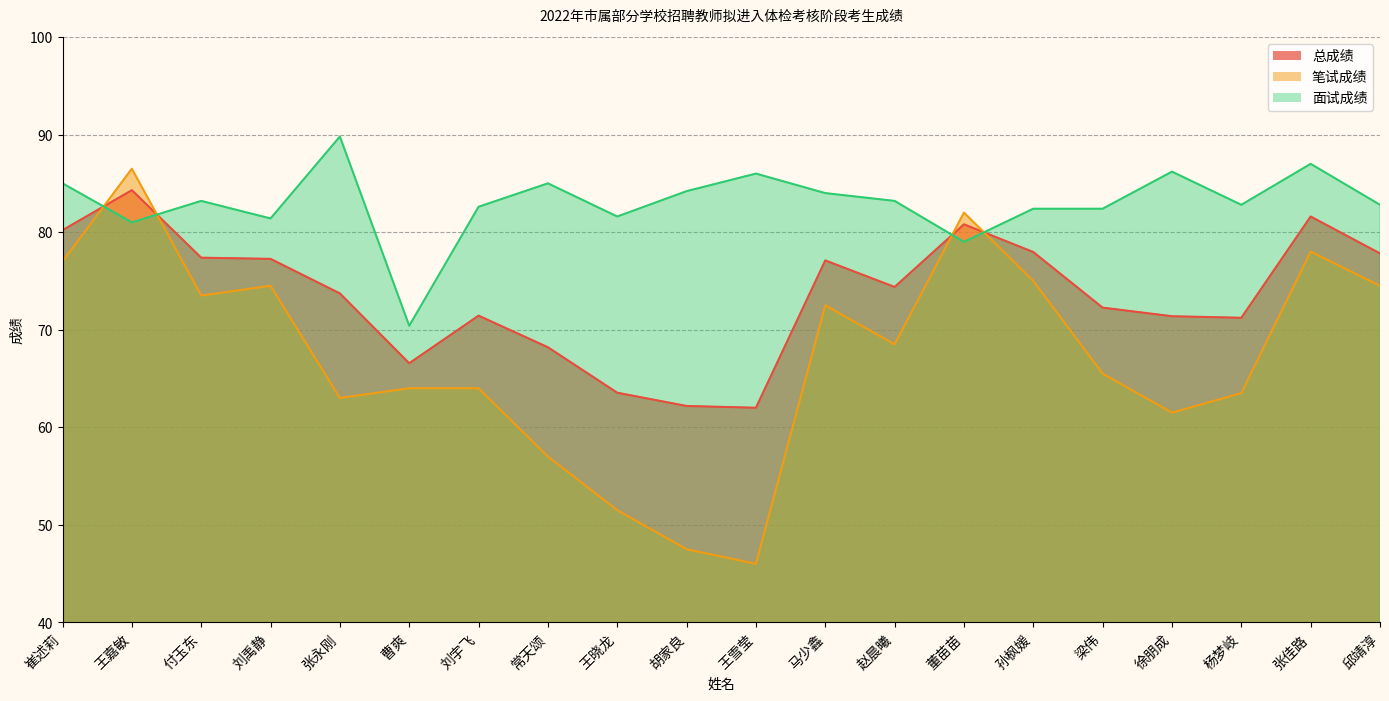

How many intersections are there between 面试成绩 and 总成绩?

4